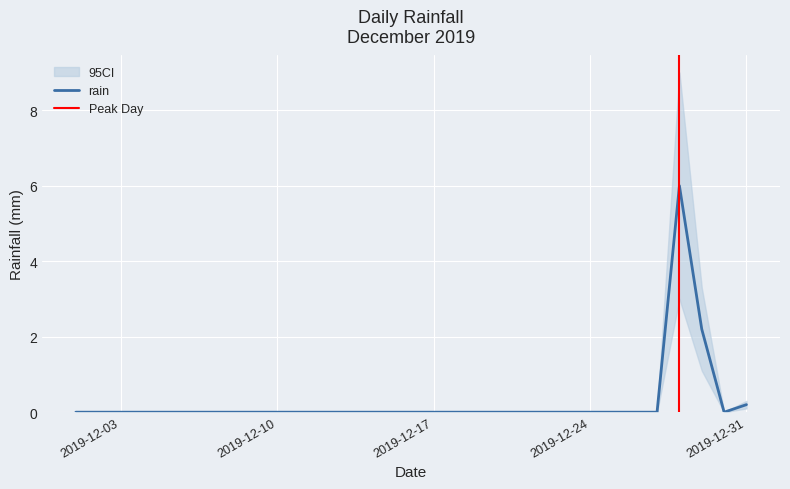

How many data points does each series have?

31